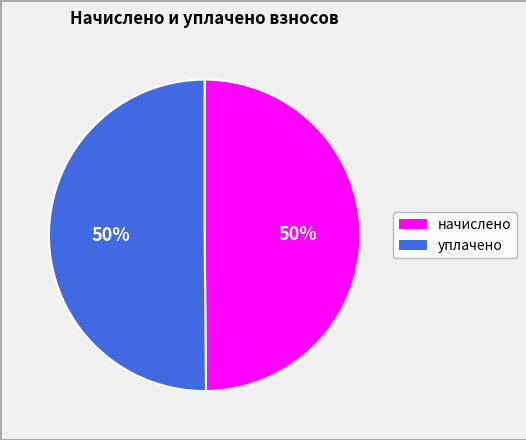

Do начислено and уплачено together represent more than half of the pie?

Yes